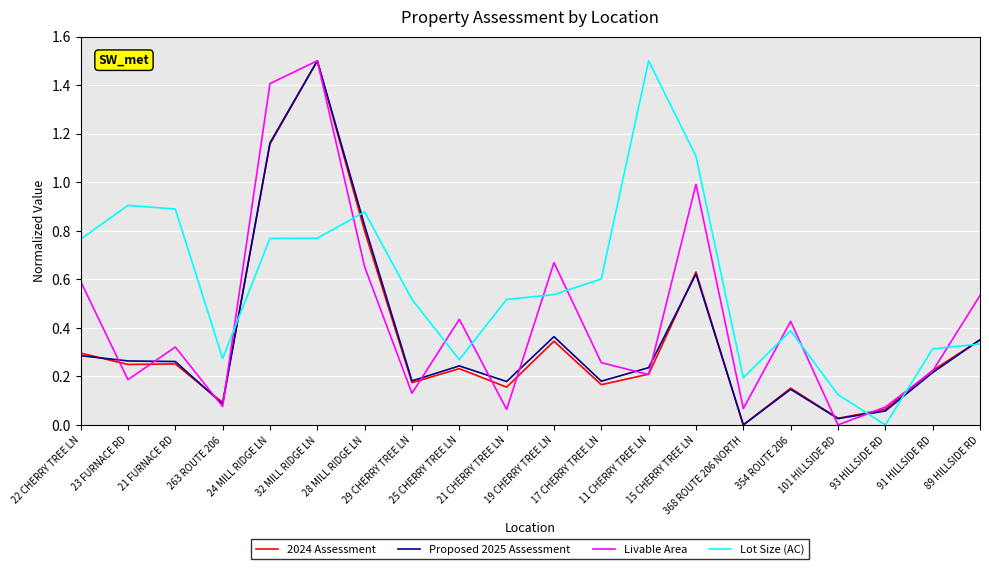

Which series has the largest total across all categories?

Lot Size (AC)